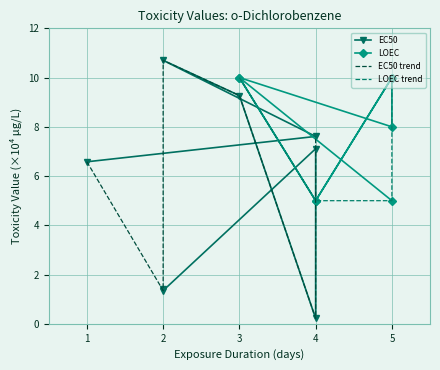

What is the greatest value displayed?

10.7